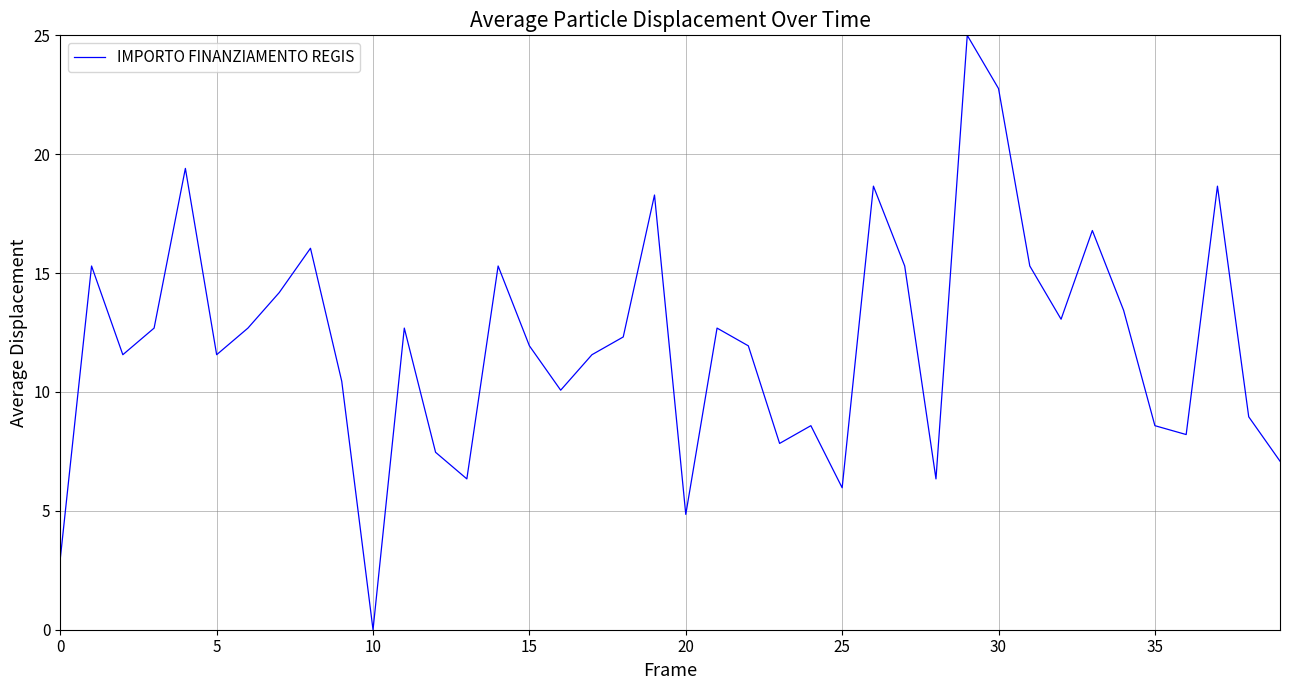

How many interior local valleys (lower than both neighbors) does the data have?

11